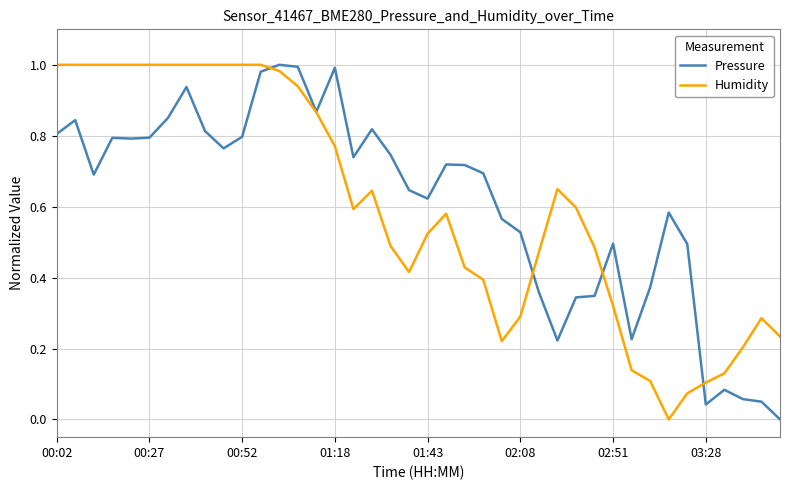

Reading left to right, transcribe all the data shown in this chart.

Pressure: 0.8	0.8	0.7	0.8	0.8	0.8	0.9	0.9	0.8	0.8	0.8	1.0	1.0	1.0	0.9	1.0	0.7	0.8	0.7	0.6	0.6	0.7	0.7	0.7	0.6	0.5	0.4	0.2	0.3	0.3	0.5	0.2	0.4	0.6	0.5	0.0	0.1	0.1	0.1	0.0
Humidity: 1.0	1.0	1.0	1.0	1.0	1.0	1.0	1.0	1.0	1.0	1.0	1.0	1.0	0.9	0.9	0.8	0.6	0.6	0.5	0.4	0.5	0.6	0.4	0.4	0.2	0.3	0.5	0.6	0.6	0.5	0.3	0.1	0.1	0.0	0.1	0.1	0.1	0.2	0.3	0.2